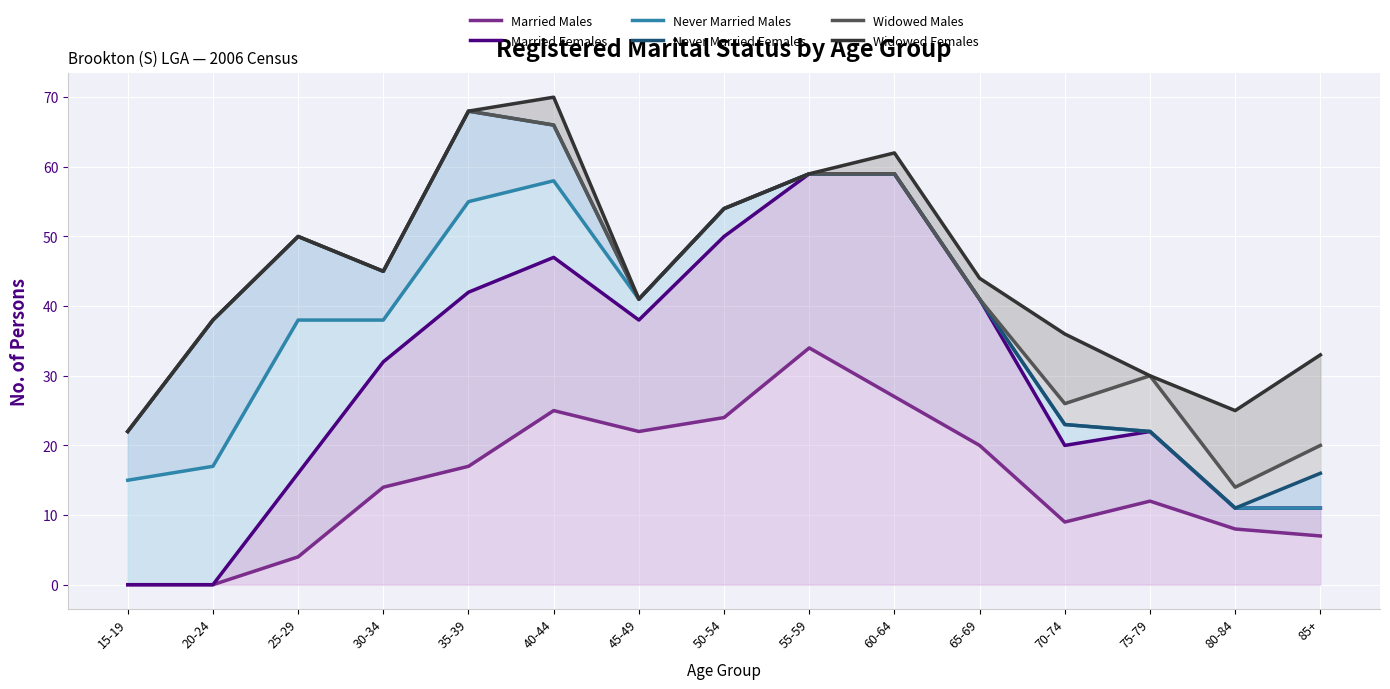

How many interior local peaks does the Married Females series have?

2